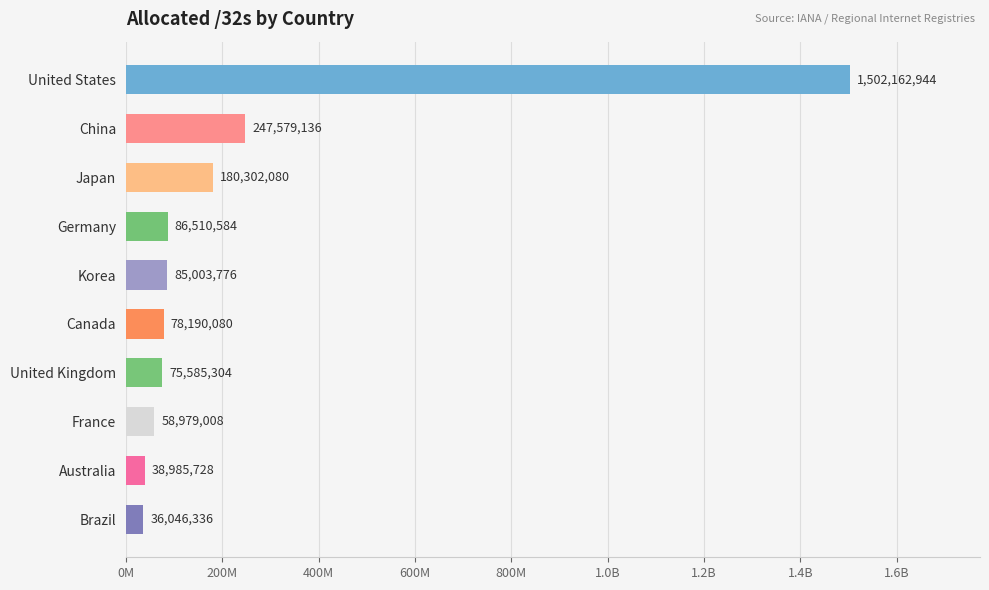

What is the difference between the maximum and minimum values?

1466116608